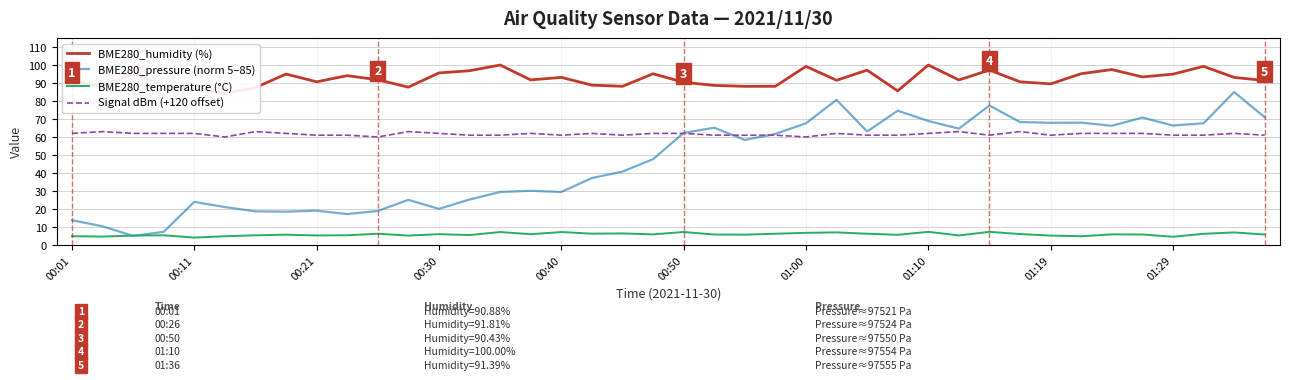

What is the average value of the BME280_temperature (°C) series?

5.8